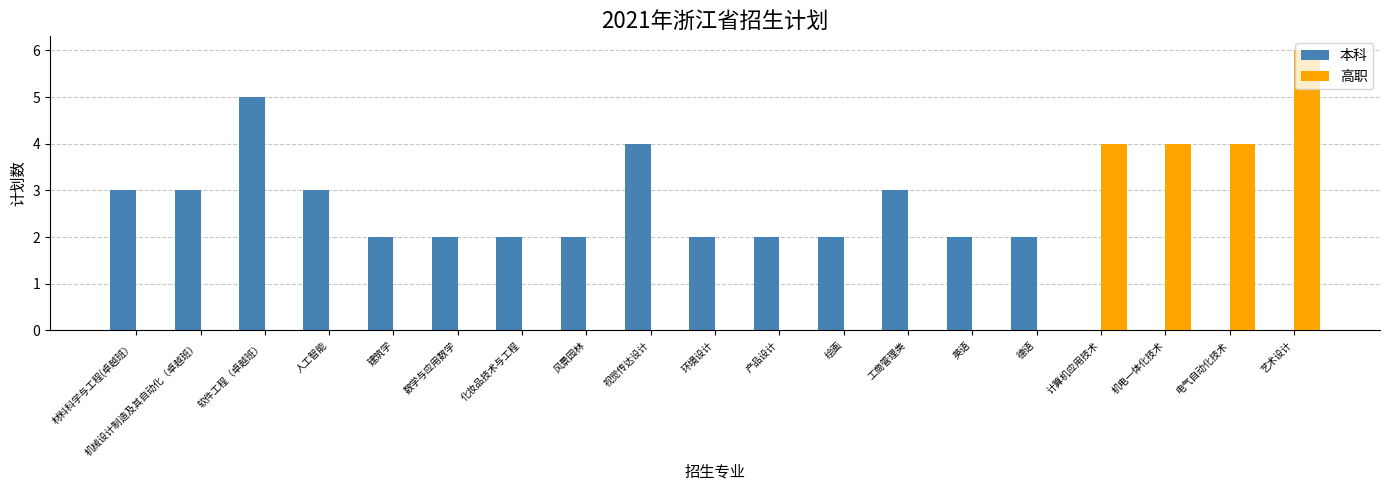

True or false: 本科 has a value of 4 at 机械设计制造及其自动化（卓越班）.

False